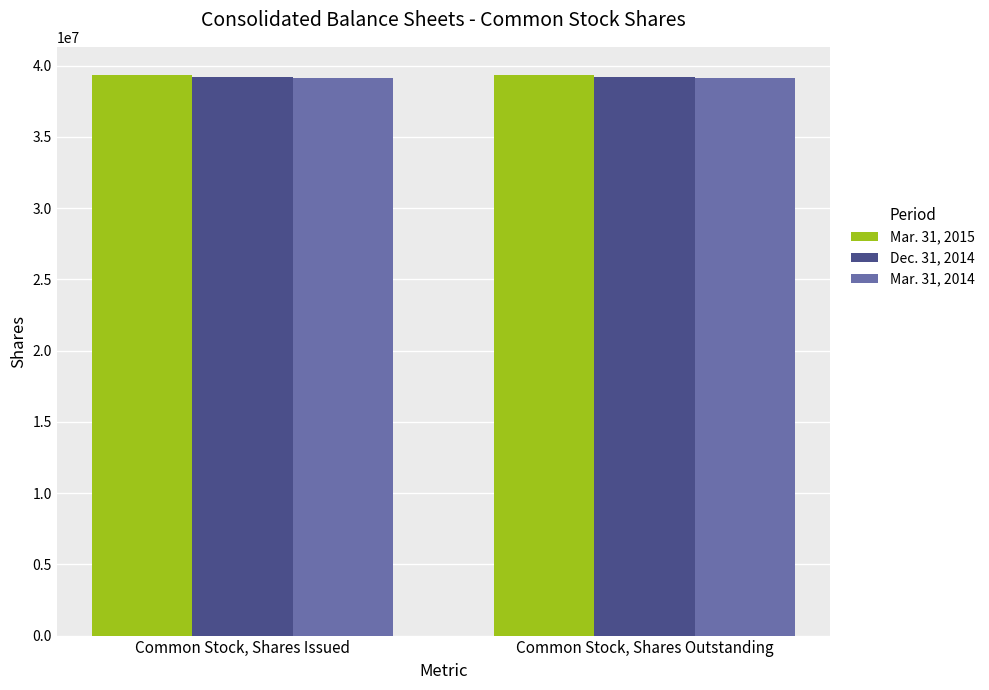

What is the average value of the Mar. 31, 2015 series?

39342647